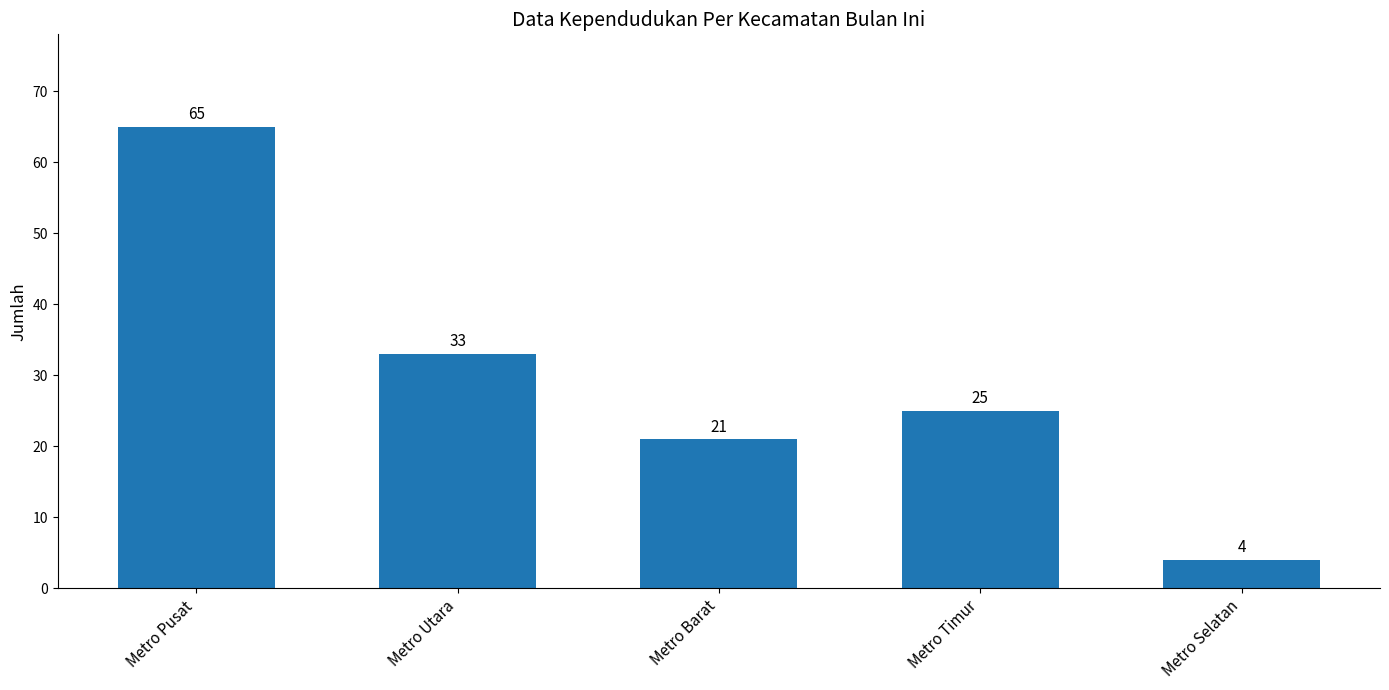

The value at Metro Pusat is 113. True or false?

False